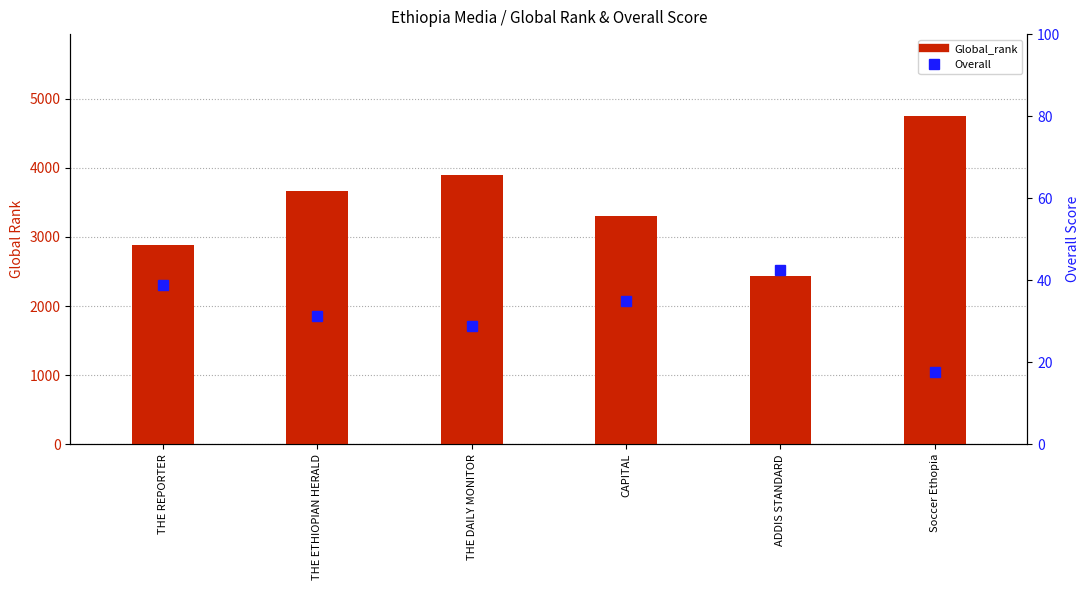

What is the difference between the maximum and second lowest values in the Overall series?

13.8